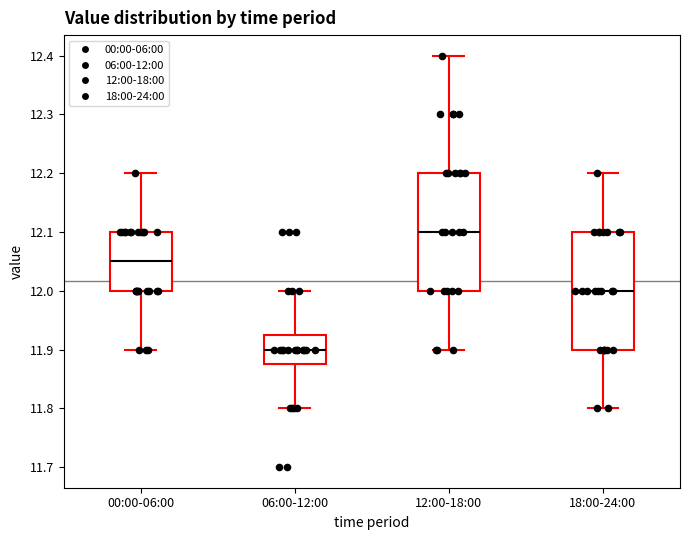

Which box has the highest median line?

12:00-18:00